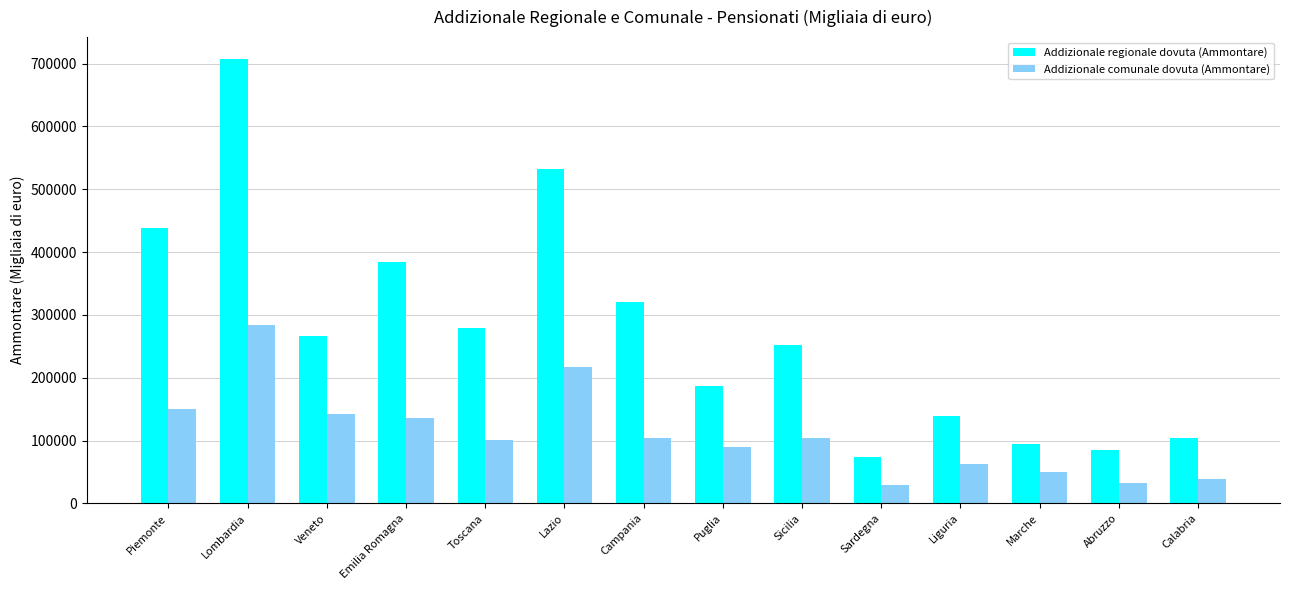

At which label does Addizionale regionale dovuta (Ammontare) reach its peak?

Lombardia